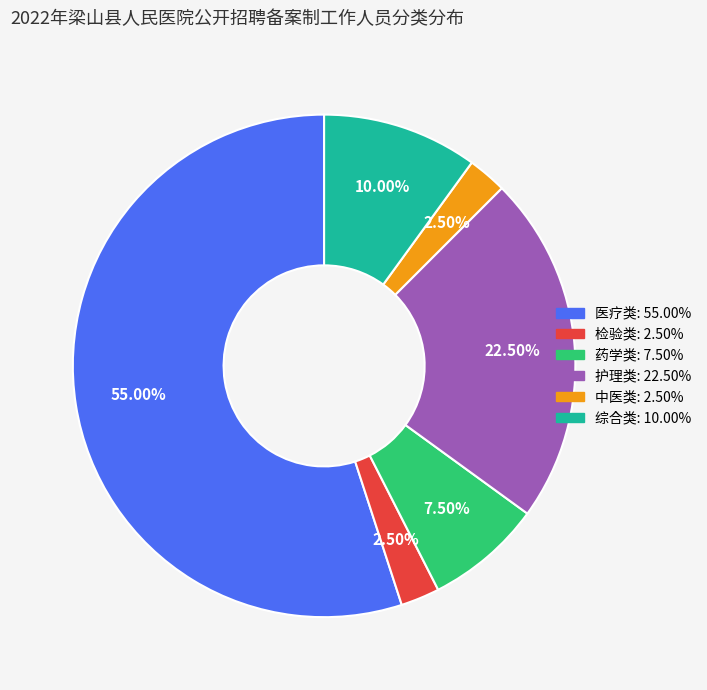

How many slices are in this pie chart?

6